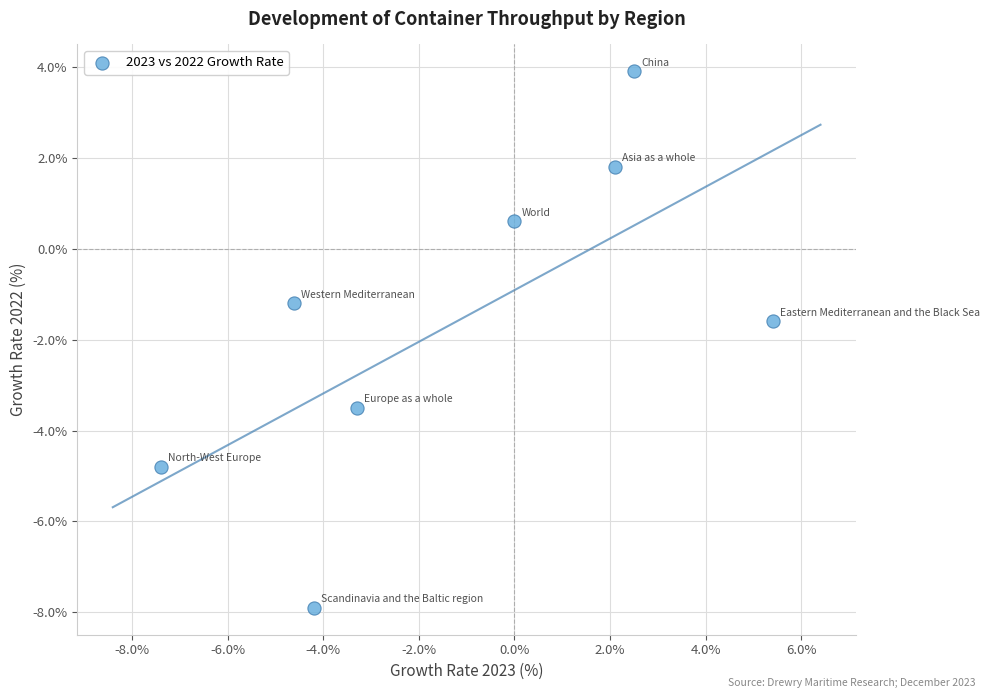

What Y value in the scatter plot is closest to -2?

-1.6